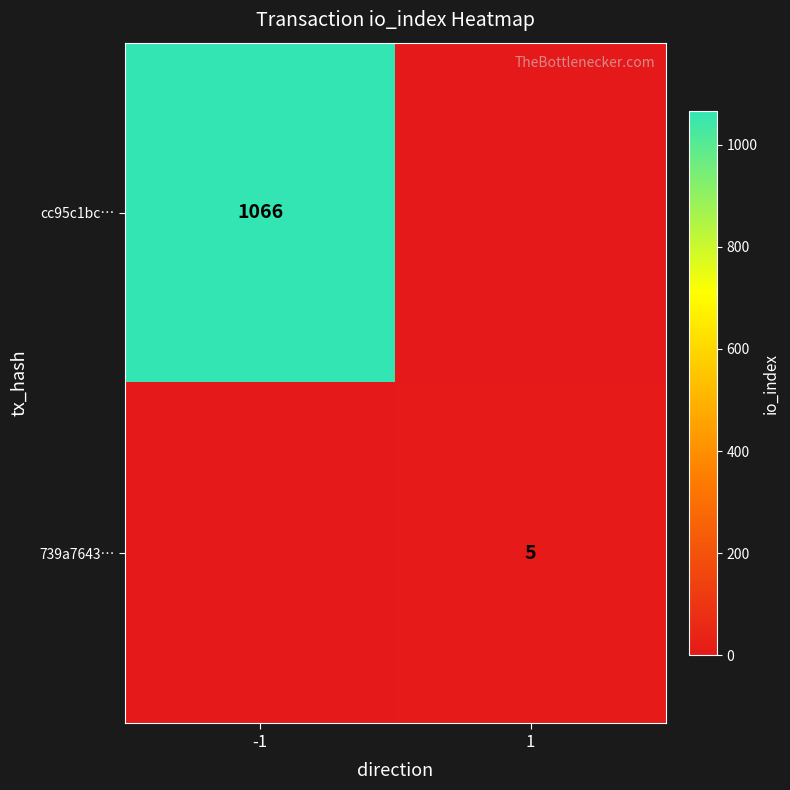

The value of cc95c1bc… at -1 is 1066. True or false?

True